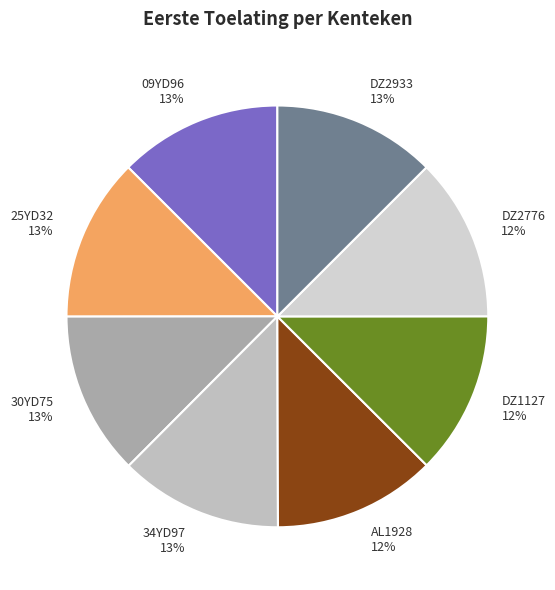

Is it true that 09YD96 is 6% of the pie?

False